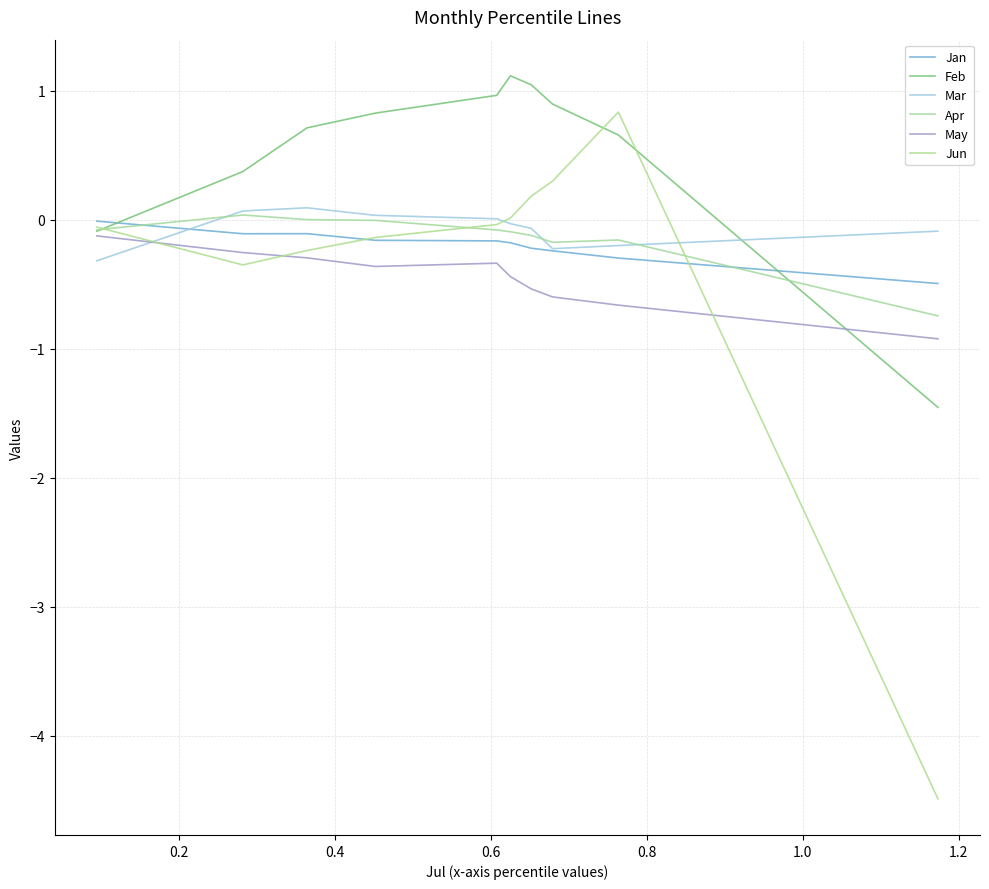

Which series has the largest range (max minus min)?

Jun